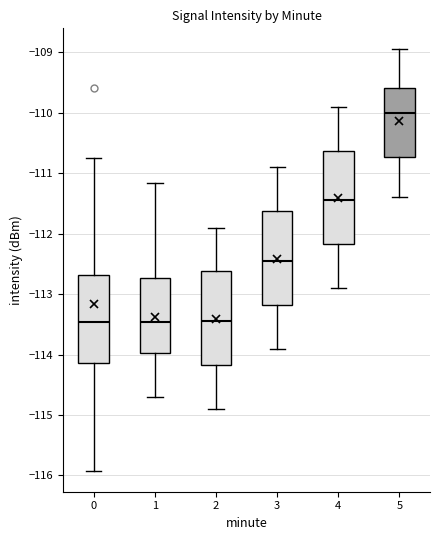

Which box's median line is the highest?

5